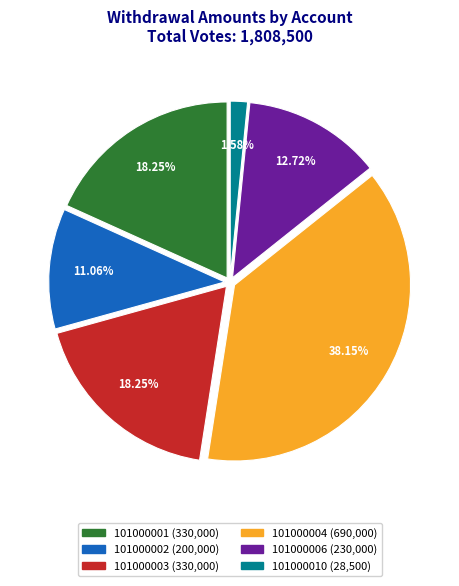

Is it true that 101000002 is 23% of the pie?

False